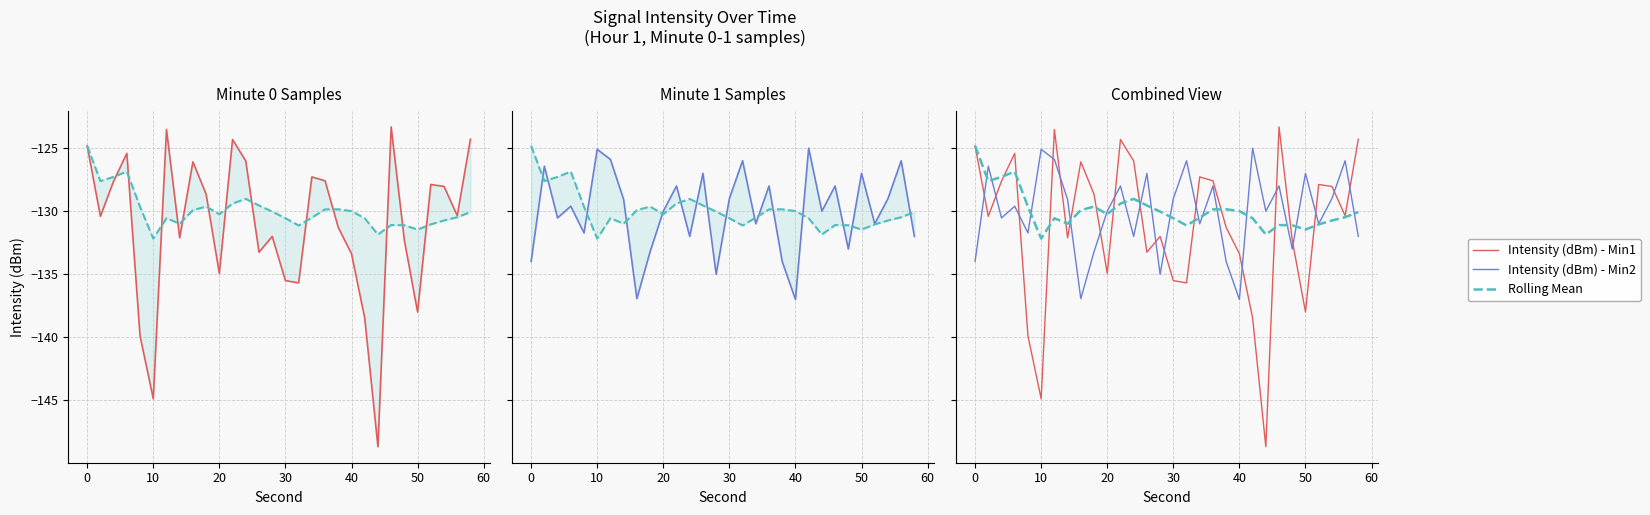

How many intersections are there between Intensity (dBm) - Min1 and Intensity (dBm) - Min2?

18